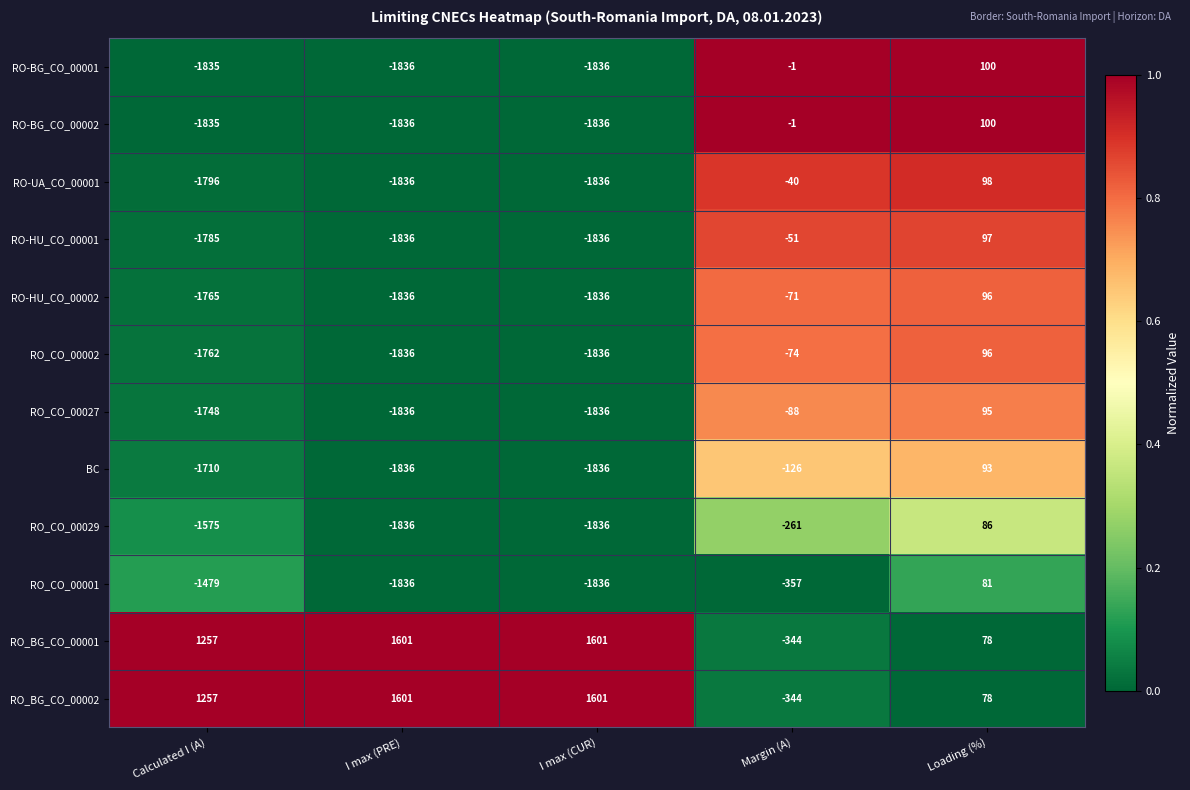

True or false: RO_BG_CO_00001 has a value of -547 at Margin (A).

False